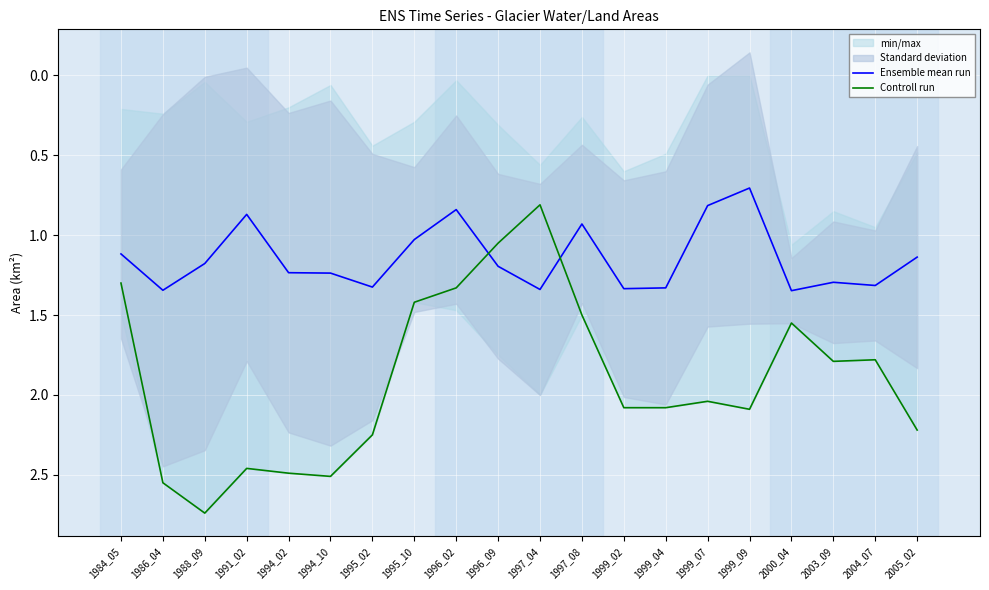

Is it true that Ensemble mean run equals 1.3 at 1995_02?

True